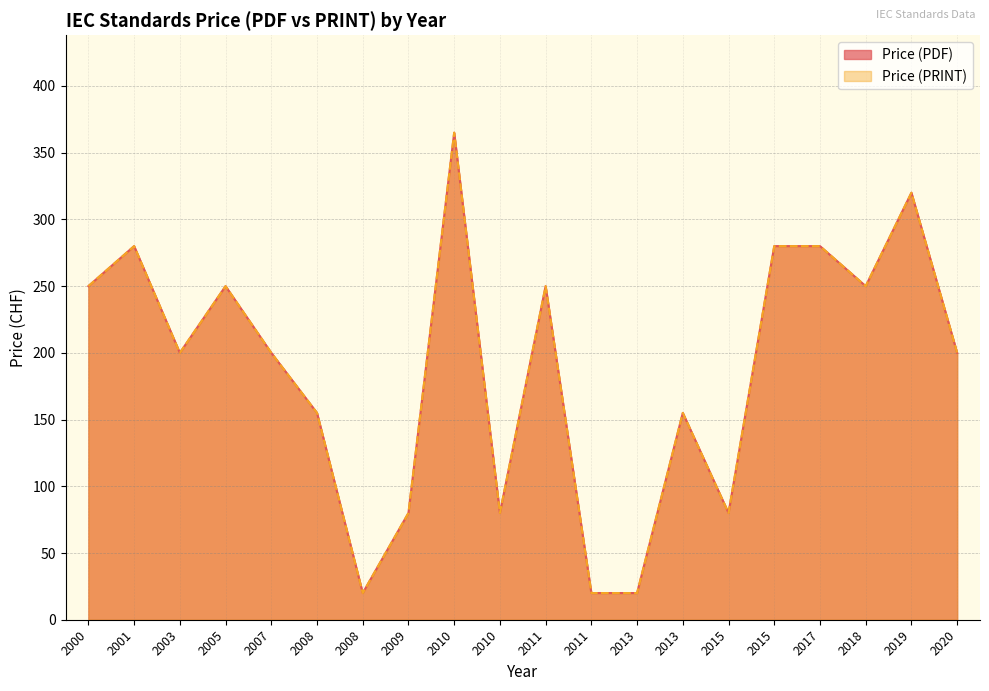

Does the chart have visible grid lines?

Yes